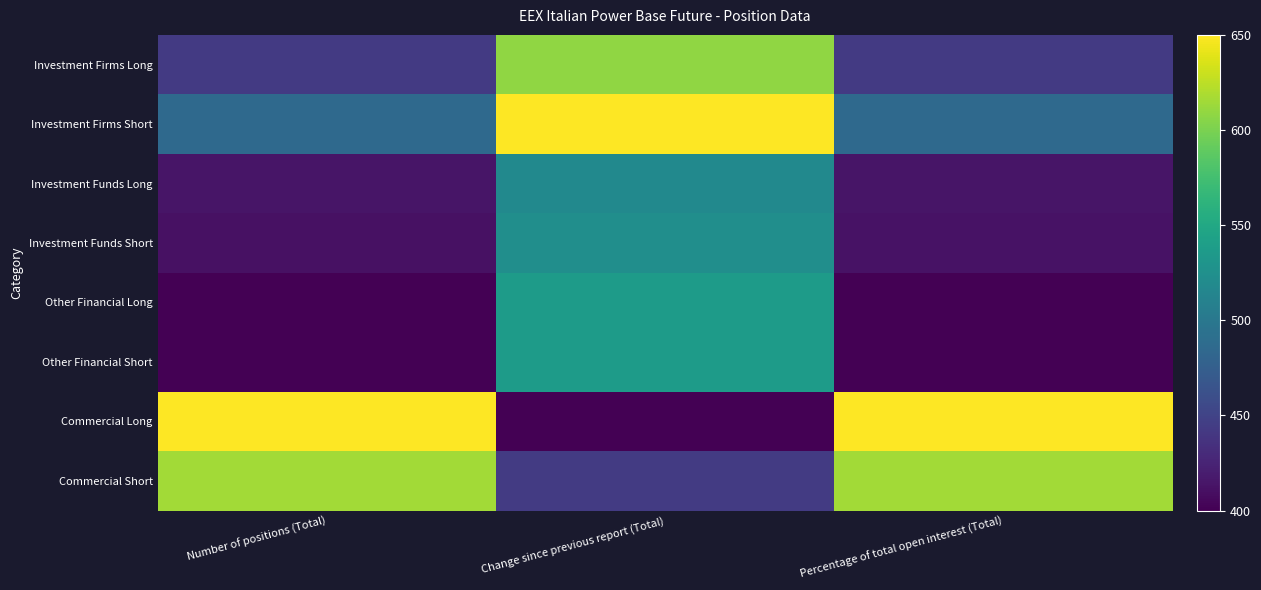

At how many categories does at least one series exceed 474?

3